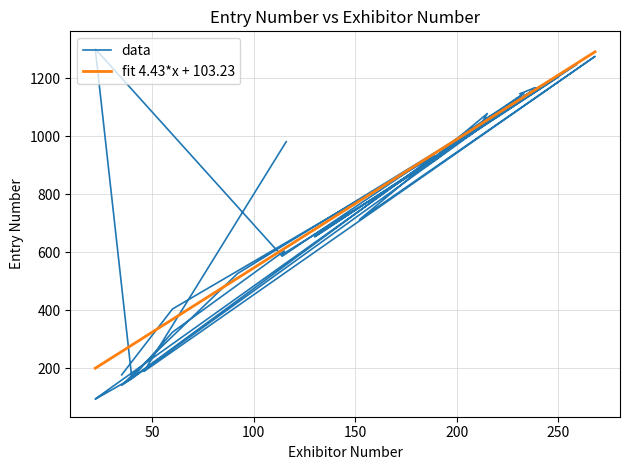

What is the change in value from 239 to 213?

-112